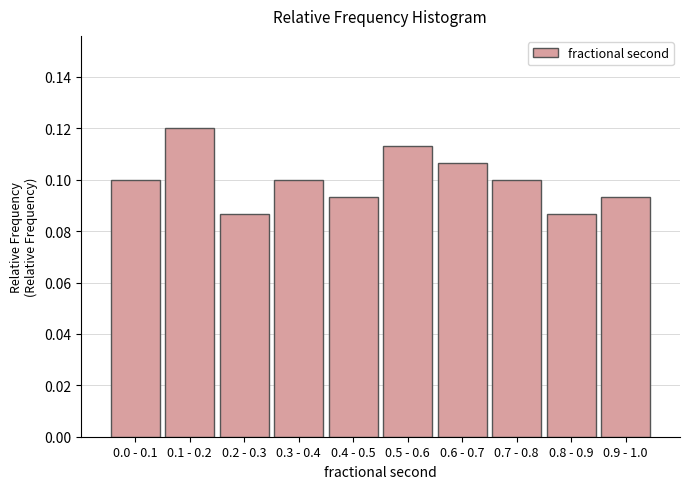

Which has a higher value, 0.1 - 0.2 or 0.4 - 0.5?

0.1 - 0.2